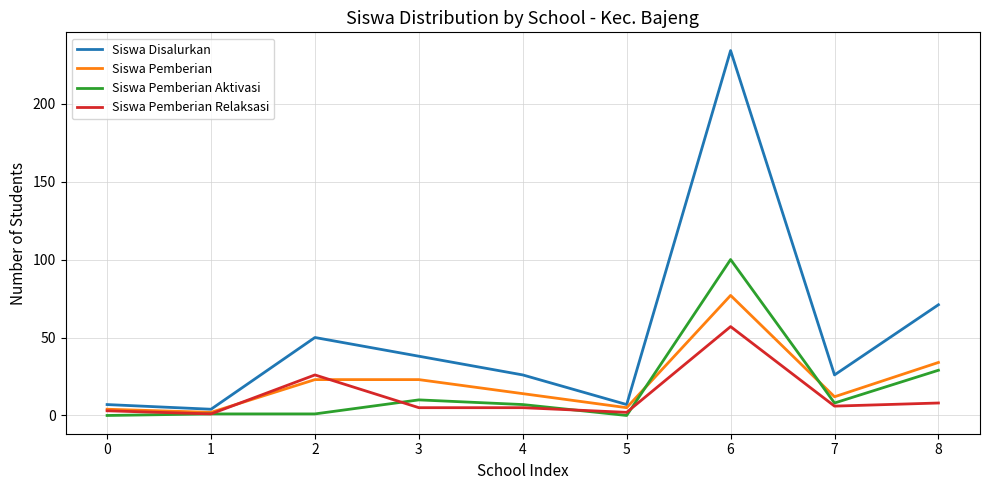

Which series has the largest range (max minus min)?

Siswa Disalurkan